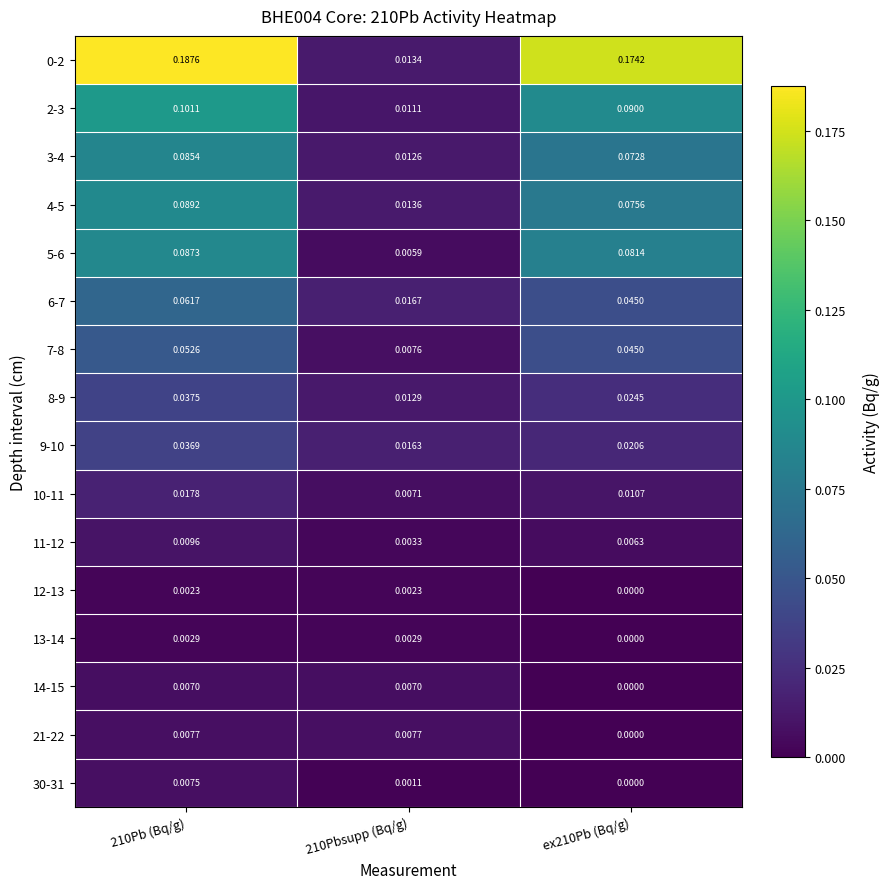

How many data points does each series have?

3